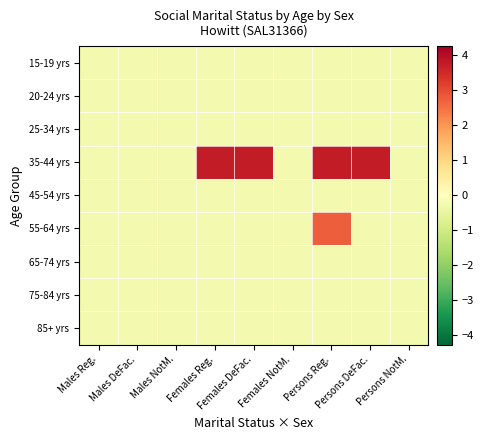

Between Males NotM. and Persons Reg., which is larger?

Males NotM.